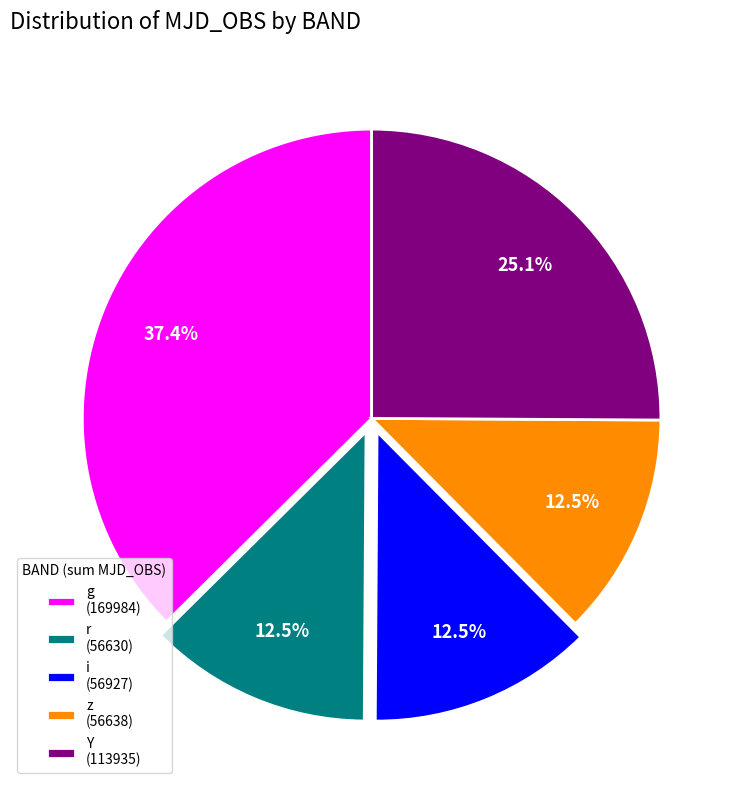

What is the ratio of the value at Y (113935) to the value at i (56927)?

2.0